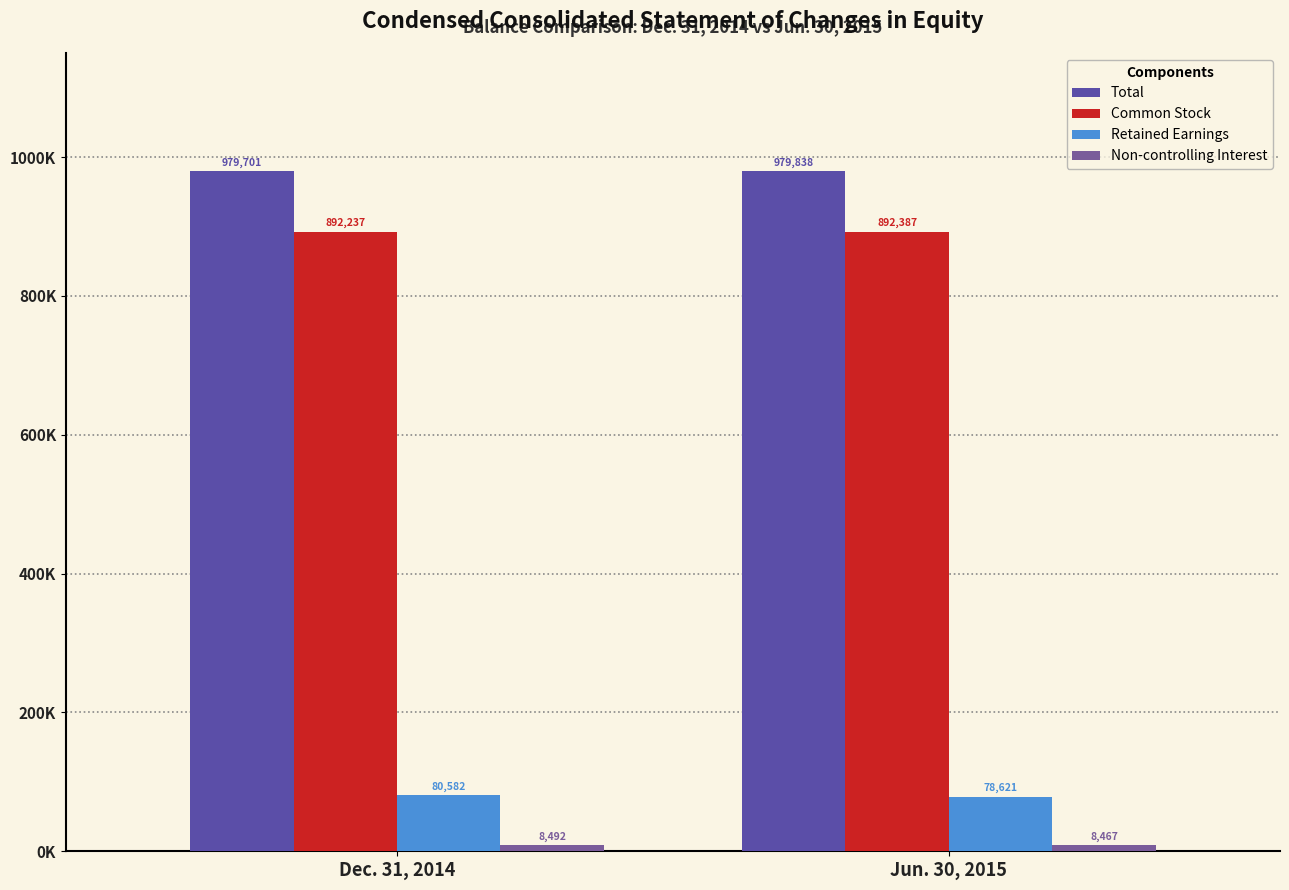

What are all the series names shown in the legend?

Total, Common Stock, Retained Earnings, Non-controlling Interest